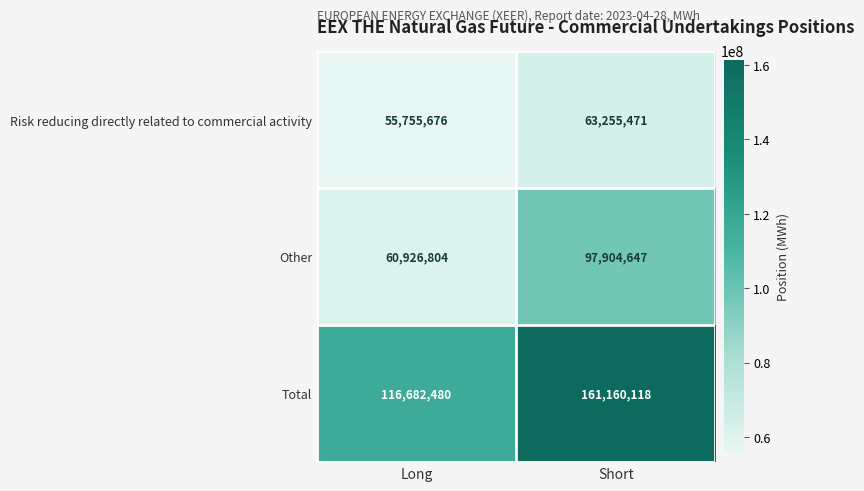

Which series has the largest range (max minus min)?

Total